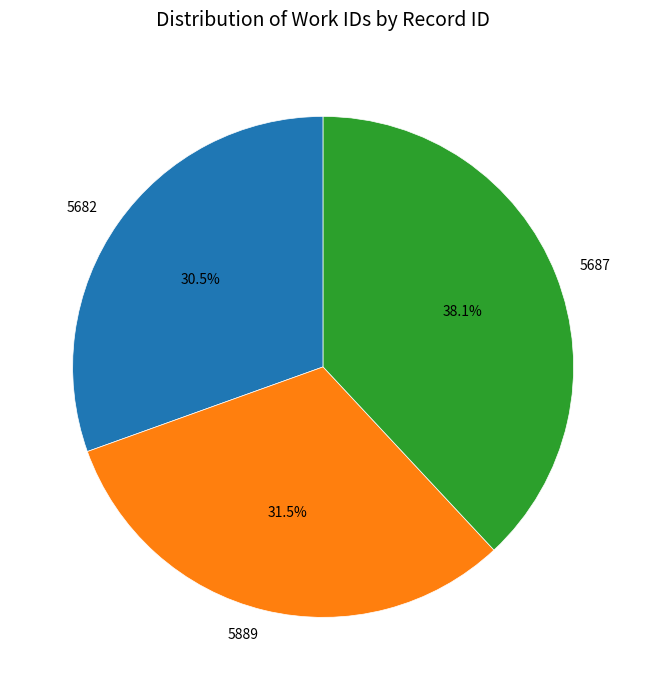

Rank the categories by value from highest to lowest.

5687, 5889, 5682